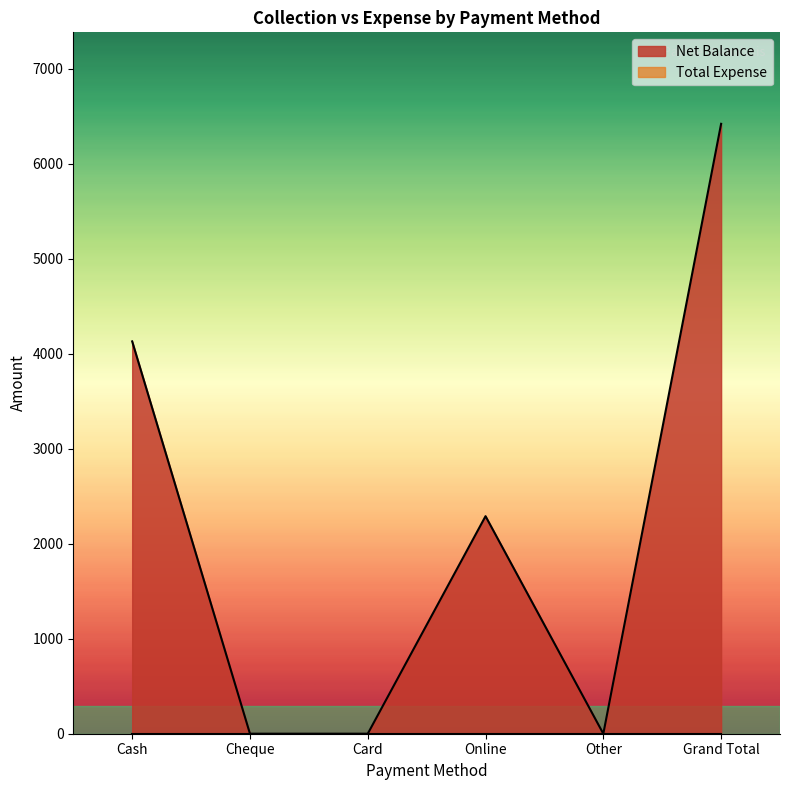

Reading left to right, extract all data points from this chart.

4130	0	0	2290	0	6420